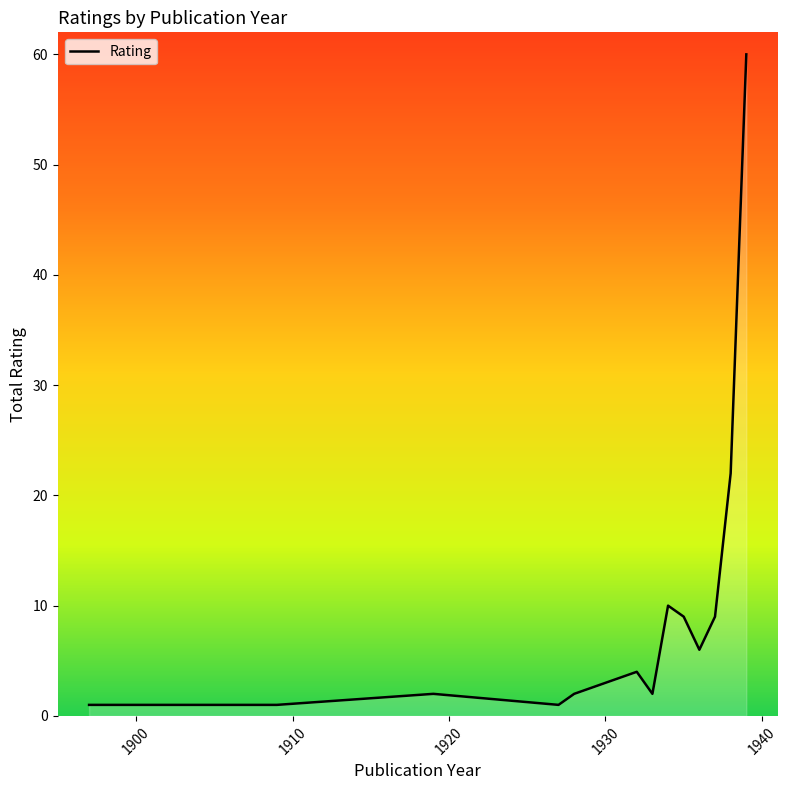

What is the maximum value shown in the chart?

60